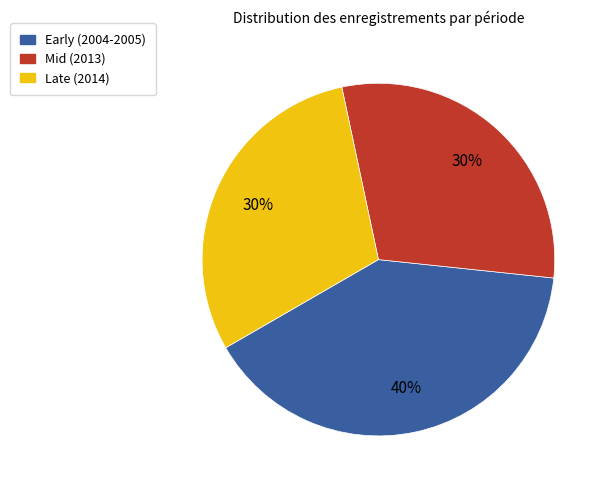

To the nearest percent, what is the difference between the largest and smallest slice percentages?

10%